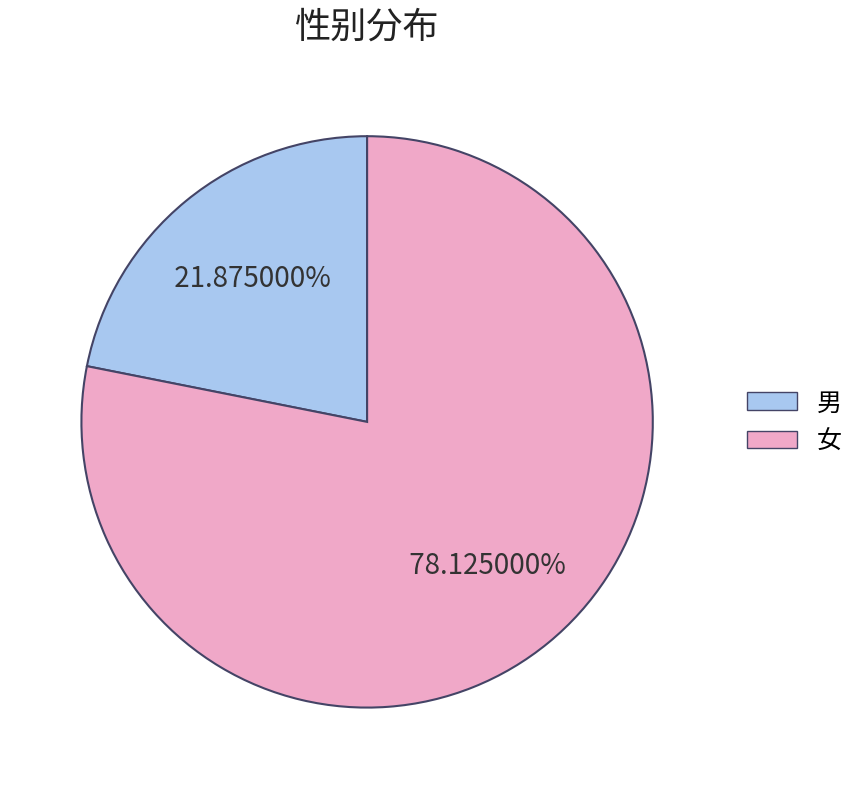

Do 女 and 男 together represent more than half of the pie?

Yes